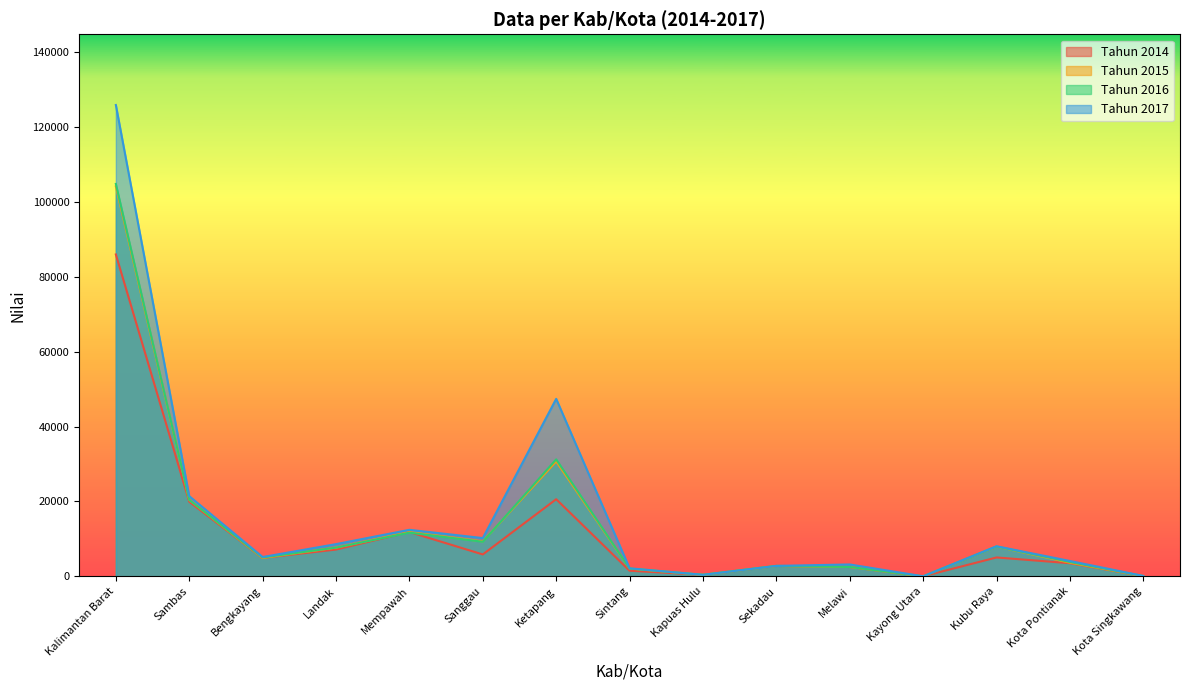

Reading right to left, transcribe all the data shown in this chart.

Tahun 2014: Kota Singkawang=57	Kota Pontianak=3498	Kubu Raya=5037	Kayong Utara=0	Melawi=2484	Sekadau=2777	Kapuas Hulu=399	Sintang=1493	Ketapang=20600	Sanggau=5843	Mempawah=11830	Landak=7148	Bengkayang=4903	Sambas=19946	Kalimantan Barat=86015
Tahun 2015: Kota Singkawang=57	Kota Pontianak=3630	Kubu Raya=7956	Kayong Utara=0	Melawi=2492	Sekadau=2777	Kapuas Hulu=402	Sintang=2070	Ketapang=30688	Sanggau=9318	Mempawah=11830	Landak=7664	Bengkayang=4903	Sambas=20410	Kalimantan Barat=104197
Tahun 2016: Kota Singkawang=57	Kota Pontianak=3836	Kubu Raya=7956	Kayong Utara=0	Melawi=2492	Sekadau=2783	Kapuas Hulu=402	Sintang=2070	Ketapang=31252	Sanggau=9229	Mempawah=11669	Landak=7664	Bengkayang=5039	Sambas=20410	Kalimantan Barat=104859
Tahun 2017: Kota Singkawang=97	Kota Pontianak=4092	Kubu Raya=8033	Kayong Utara=0	Melawi=3166	Sekadau=2783	Kapuas Hulu=402	Sintang=2138	Ketapang=47425	Sanggau=10215	Mempawah=12427	Landak=8598	Bengkayang=5151	Sambas=21429	Kalimantan Barat=125956